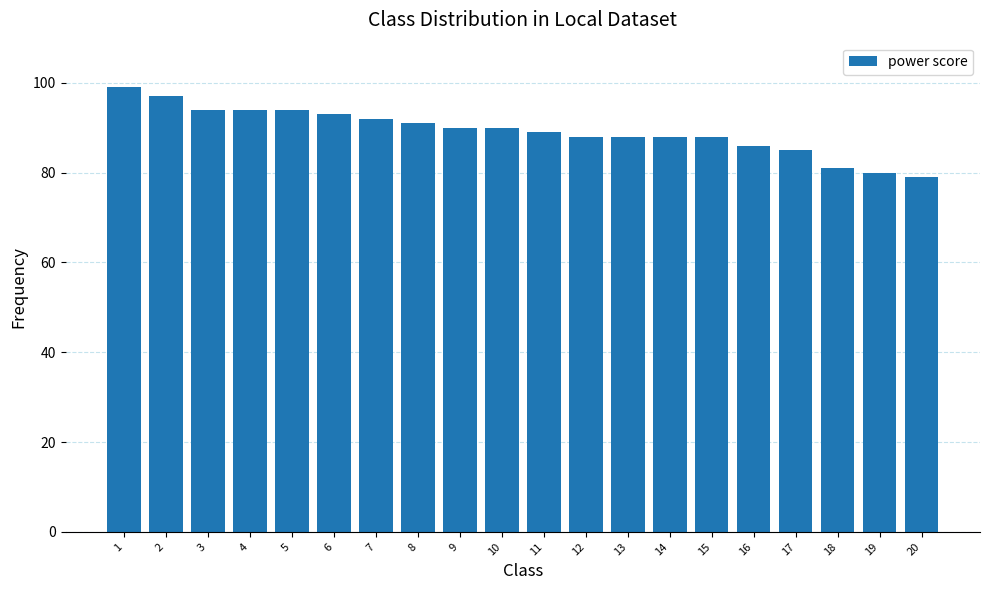

What is the sum of the values at 16 and 7?

178